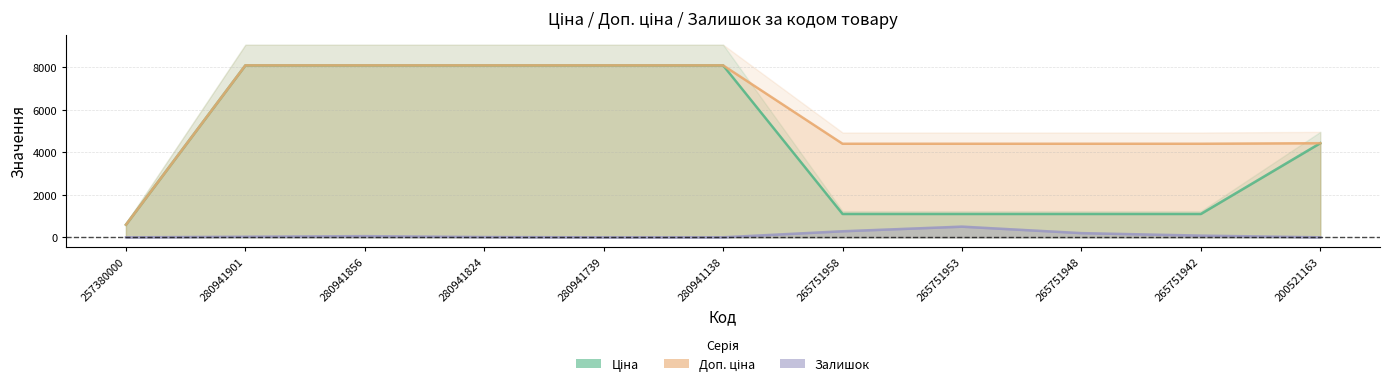

Read the Ціна value at 265751948.

1100.6